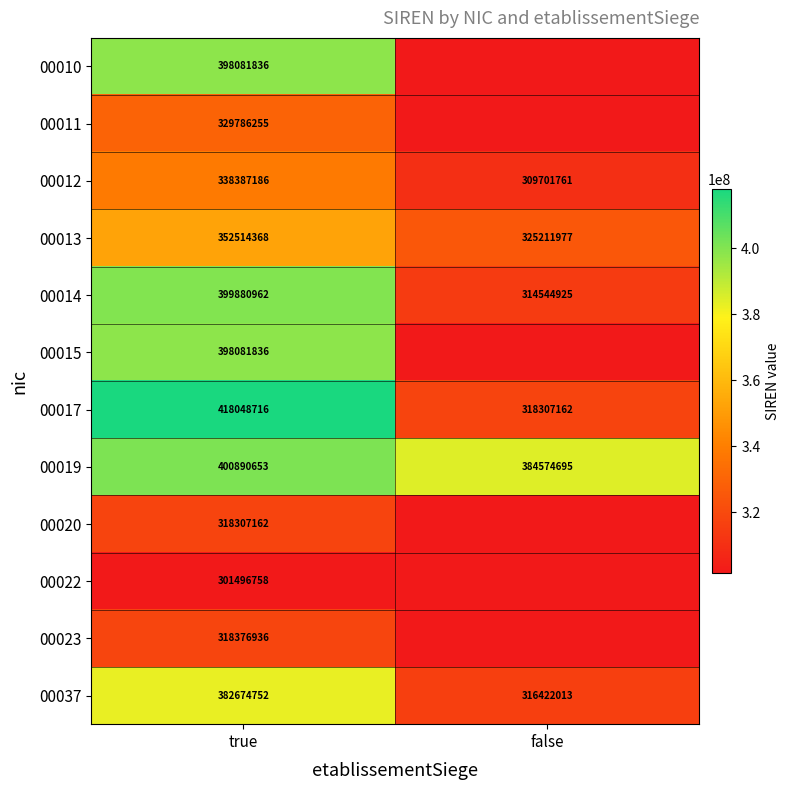

What is the spread (max minus min) of values at true?

116551958